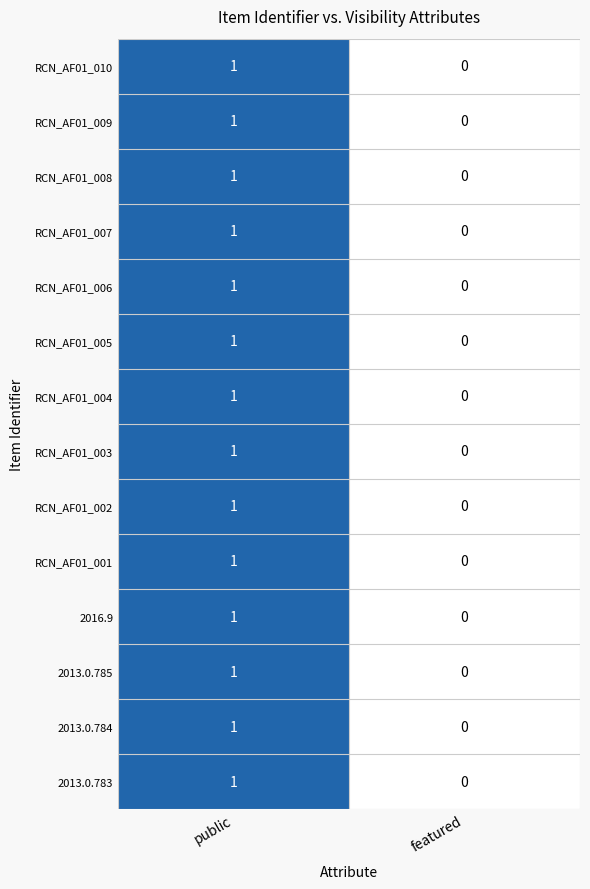

The RCN_AF01_009 series shows 2 at public. True or false?

False